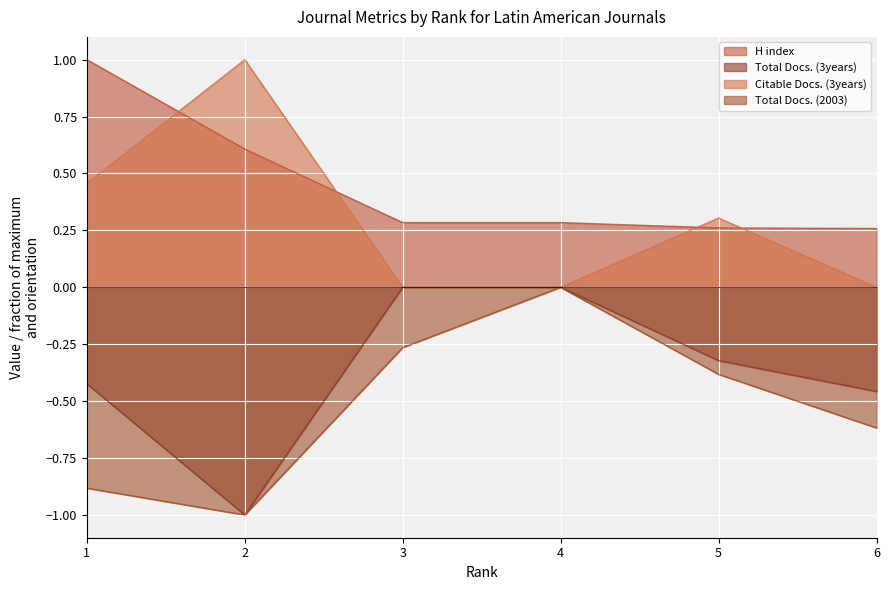

Reading left to right, extract all data points from this chart.

H index: 1.0	0.6	0.3	0.3	0.3	0.3
Total Docs. (3years): -0.4	-1.0	-0.0	-0.0	-0.3	-0.5
Citable Docs. (3years): 0.5	1.0	0.0	0.0	0.3	0.0
Total Docs. (2003): -0.9	-1.0	-0.3	-0.0	-0.4	-0.6